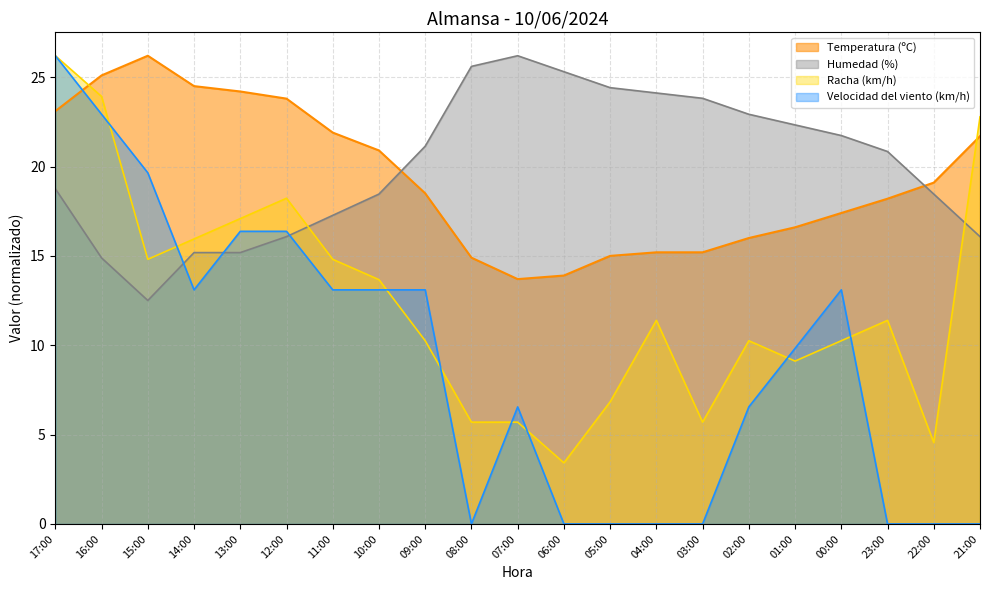

In Racha (km/h), how many points are lower than both neighbors (excluding endpoints)?

5